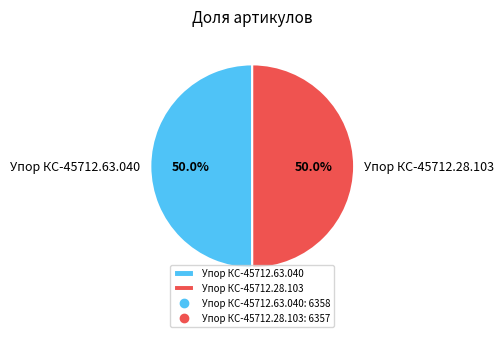

To the nearest percent, what portion does Упор КС-45712.28.103 represent?

50%